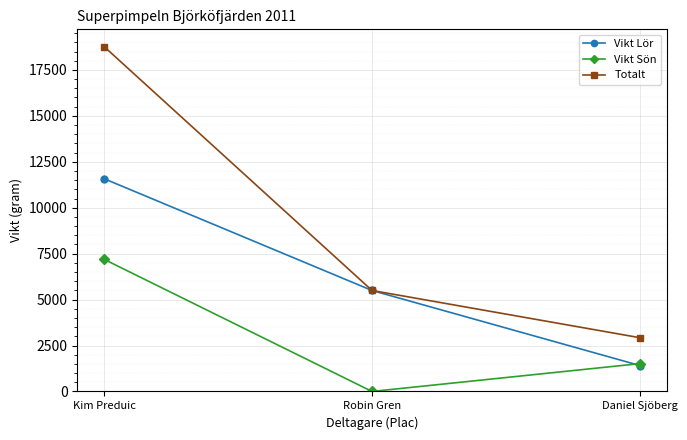

What is the difference between the highest and lowest values at Robin Gren?

5495